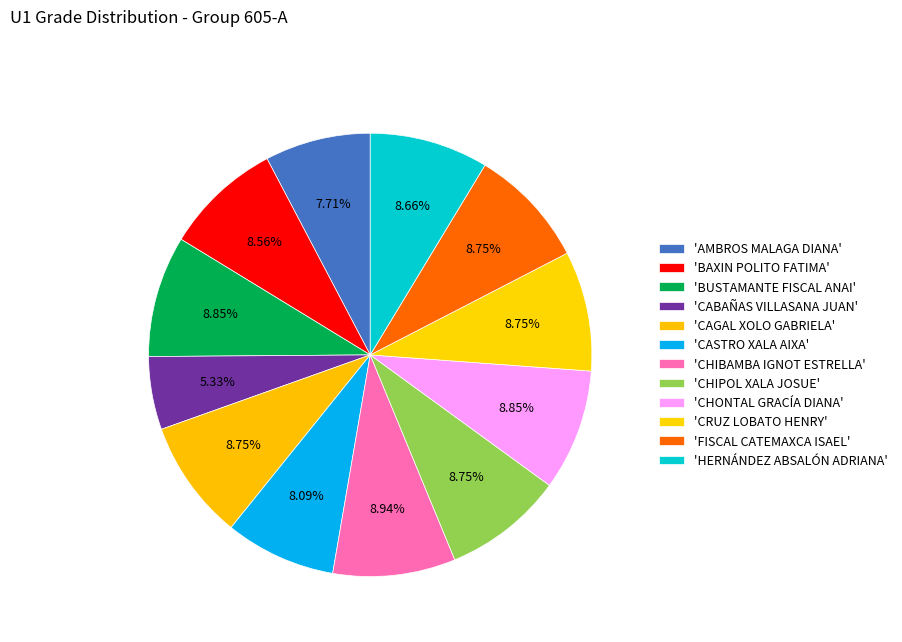

Count the number of slices in the pie.

12